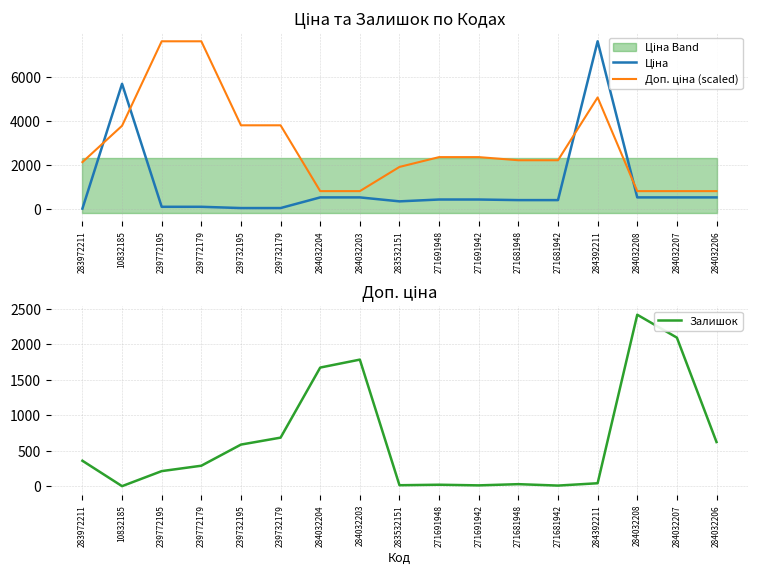

At which label is Залишок closest to 1210?

284032204